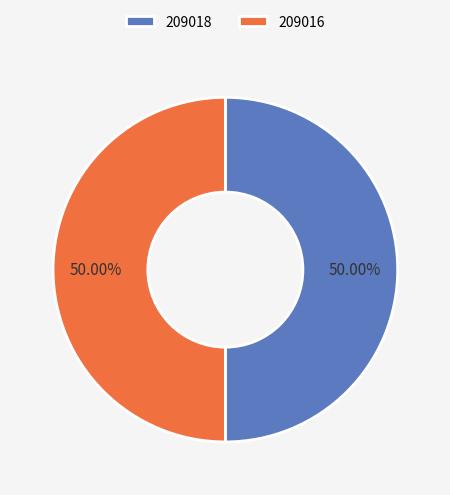

How many segments does this pie chart have?

2